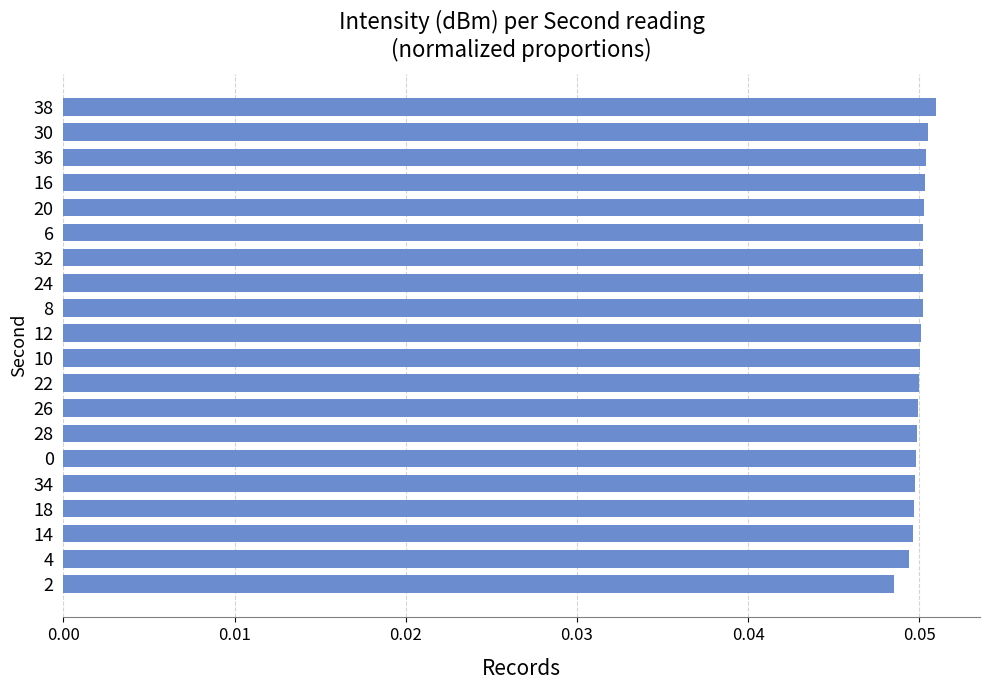

How many bars are there in total?

20